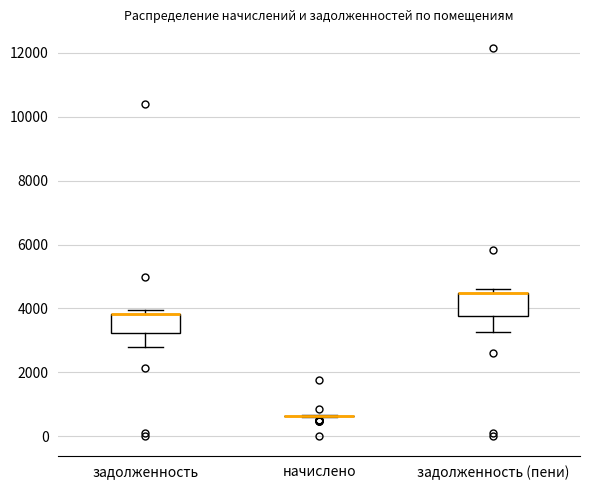

Reading left to right, transcribe this box plot: for each box, give where its median line is, the range the box spans, and where its two whiskers end, as read against the y-axis. The values are not printed on the chart, so give them approximately, as read against the axis.

задолженность: median 3800 (drawn on the box's upper edge), box 3200 to 3800, whiskers 2800 to 4000
начислено: box collapsed to a line at 600, whiskers 600 to 600
задолженность (пени): median 4400 (drawn on the box's upper edge), box 3800 to 4400, whiskers 3200 to 4600